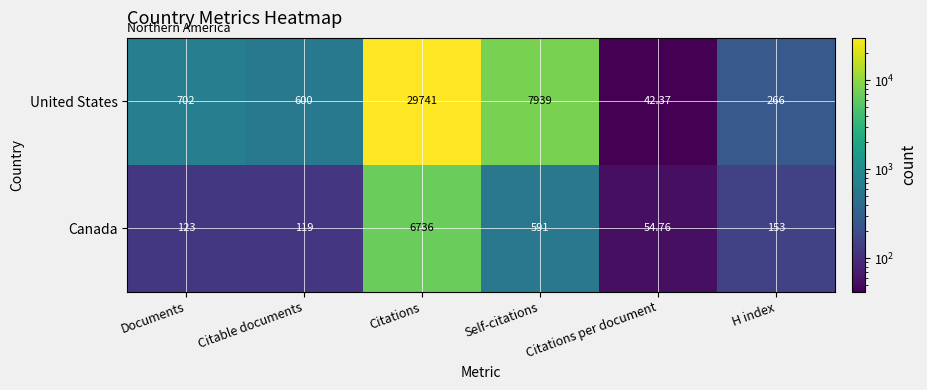

Which category has the highest value in the Canada series?

Citations